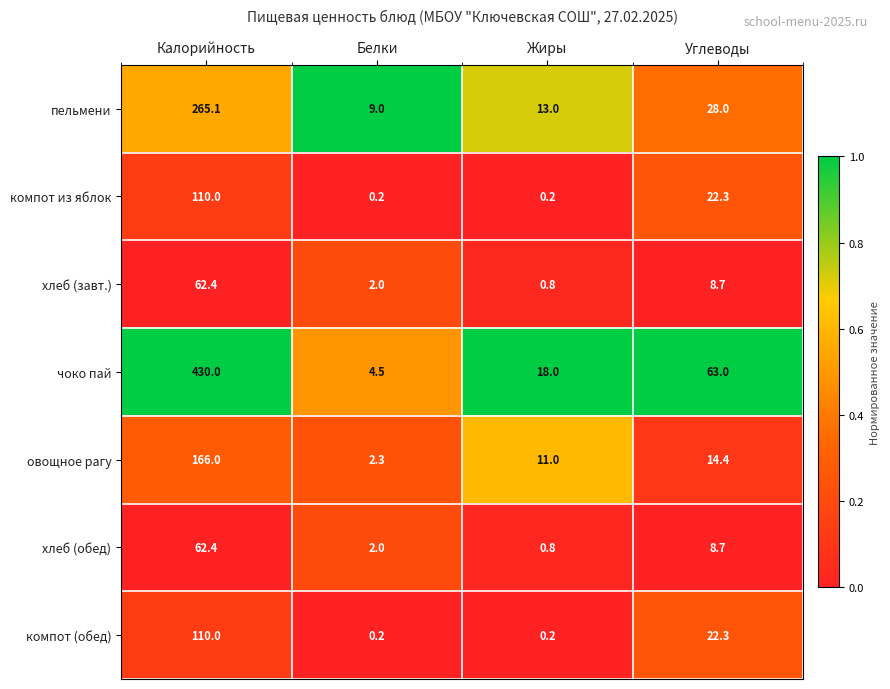

What is the average value of the чоко пай series?

128.9